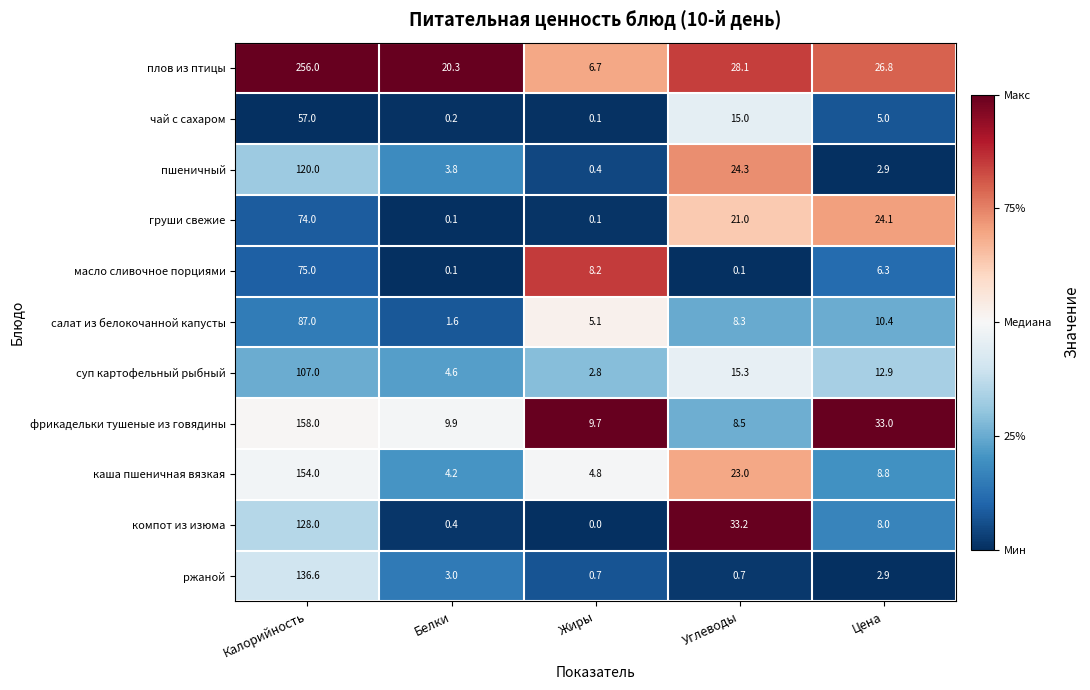

True or false: салат из белокочанной капусты has a value of 10.4 at Цена.

True